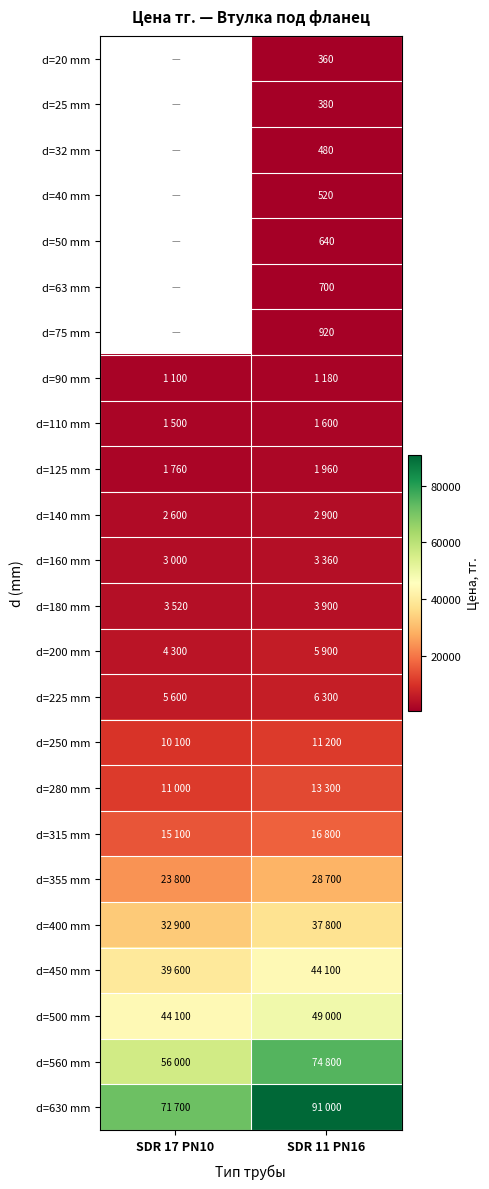

Is it true that d=40 mm equals 899 at SDR 11 PN16?

False